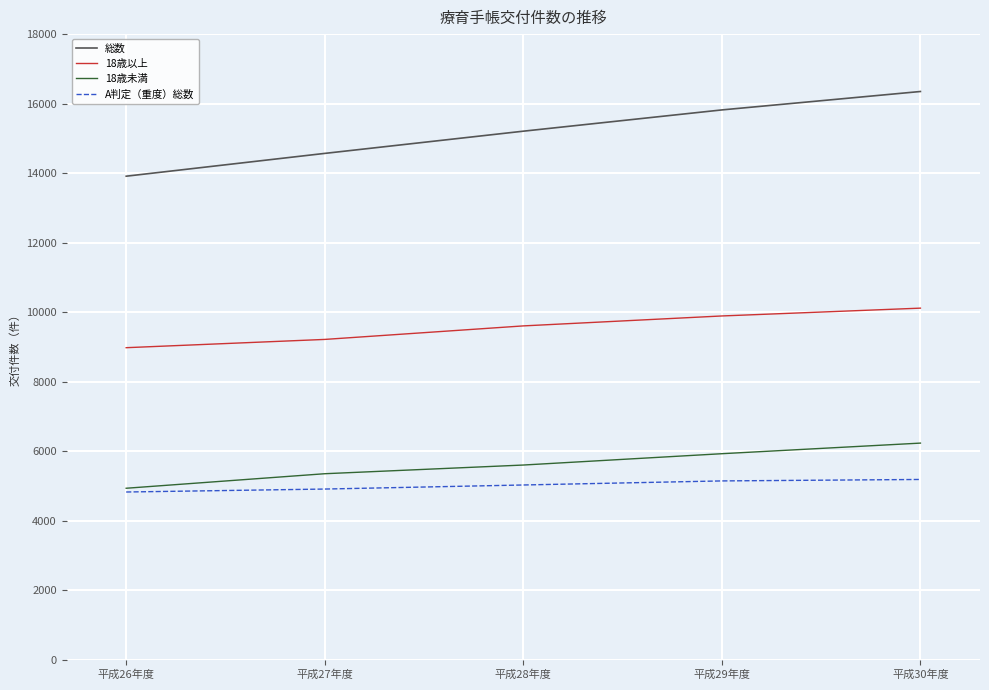

What is the spread (max minus min) of values at 平成27年度?

9657